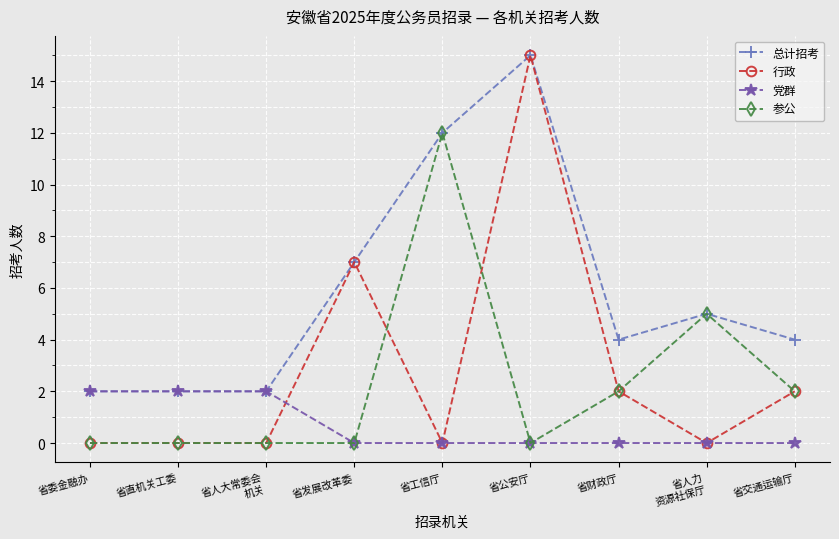

What are all the series names shown in the legend?

总计招考, 行政, 党群, 参公